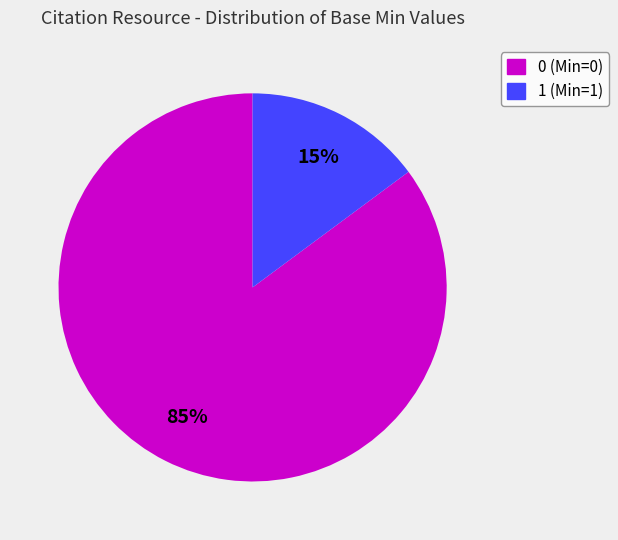

Rank the categories by value from highest to lowest.

0, 1